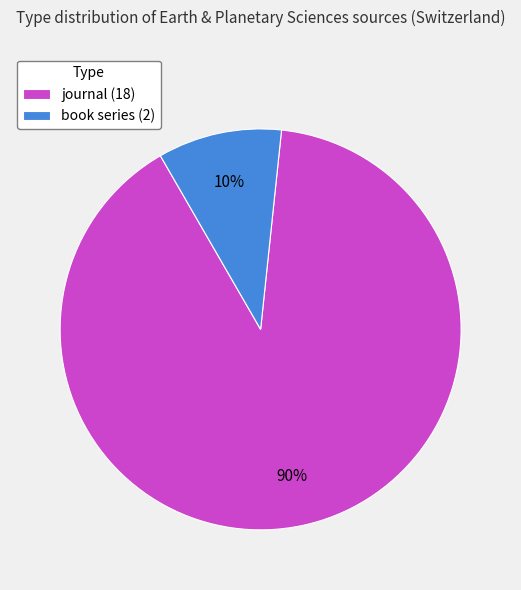

Approximately how many times larger is the value at journal compared to book series?

9.0